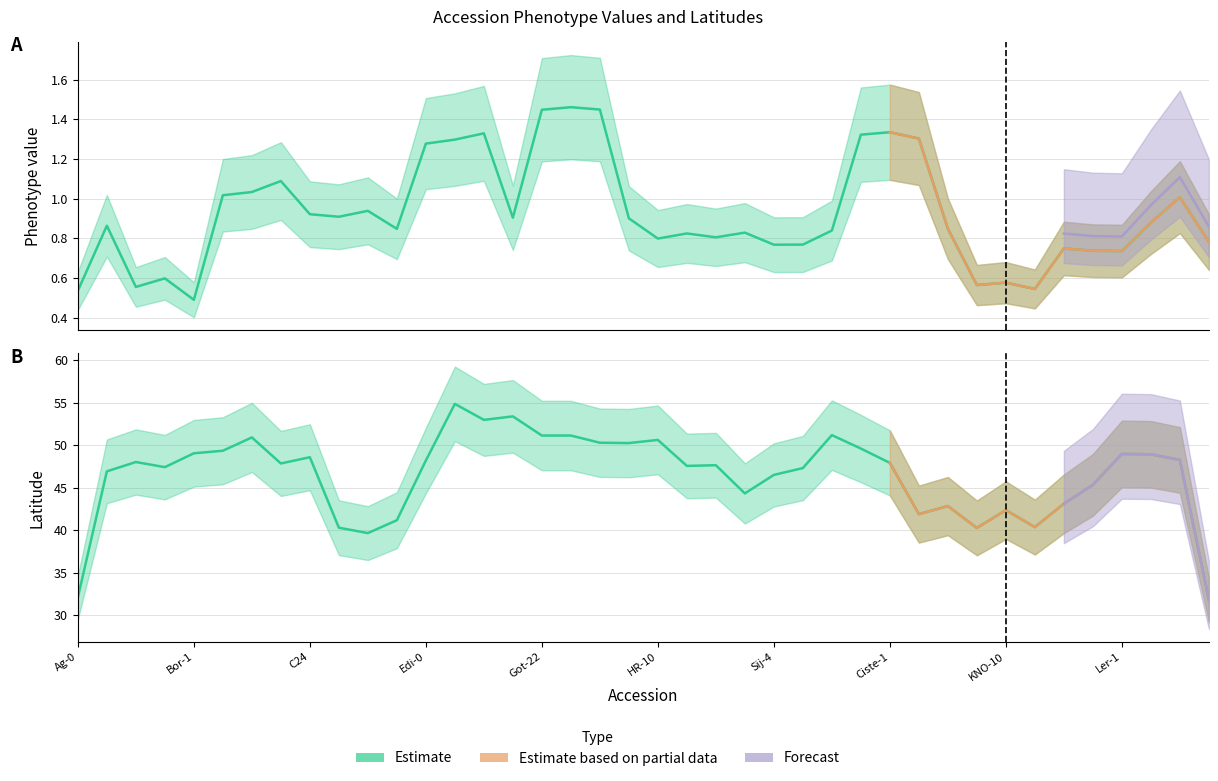

True or false: phenotype_value and accession_latitude cross at least once.

False